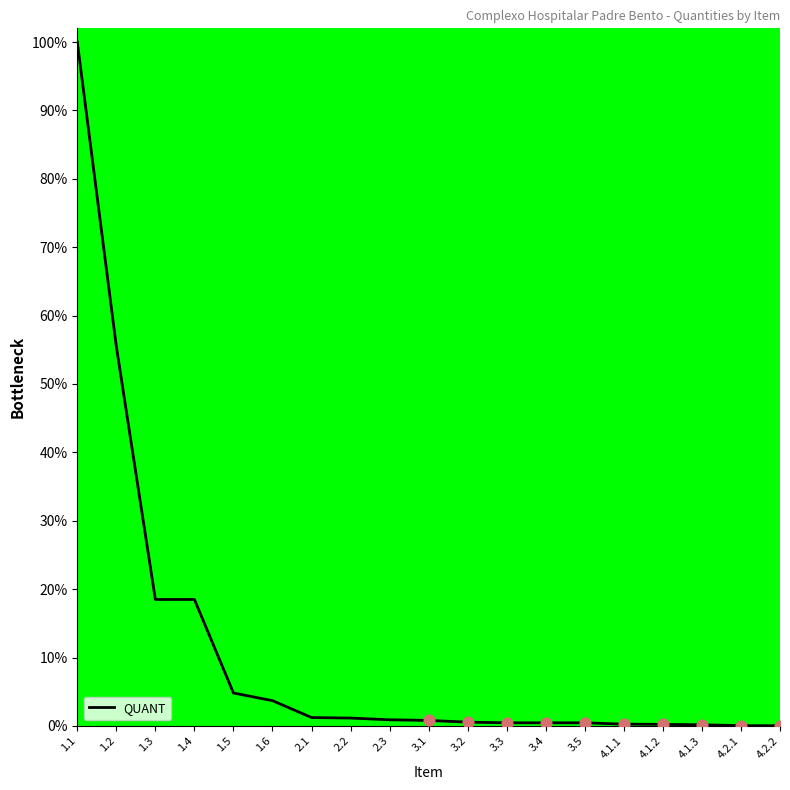

What is the change in value from 3.4 to 4.2.2?

-0.4